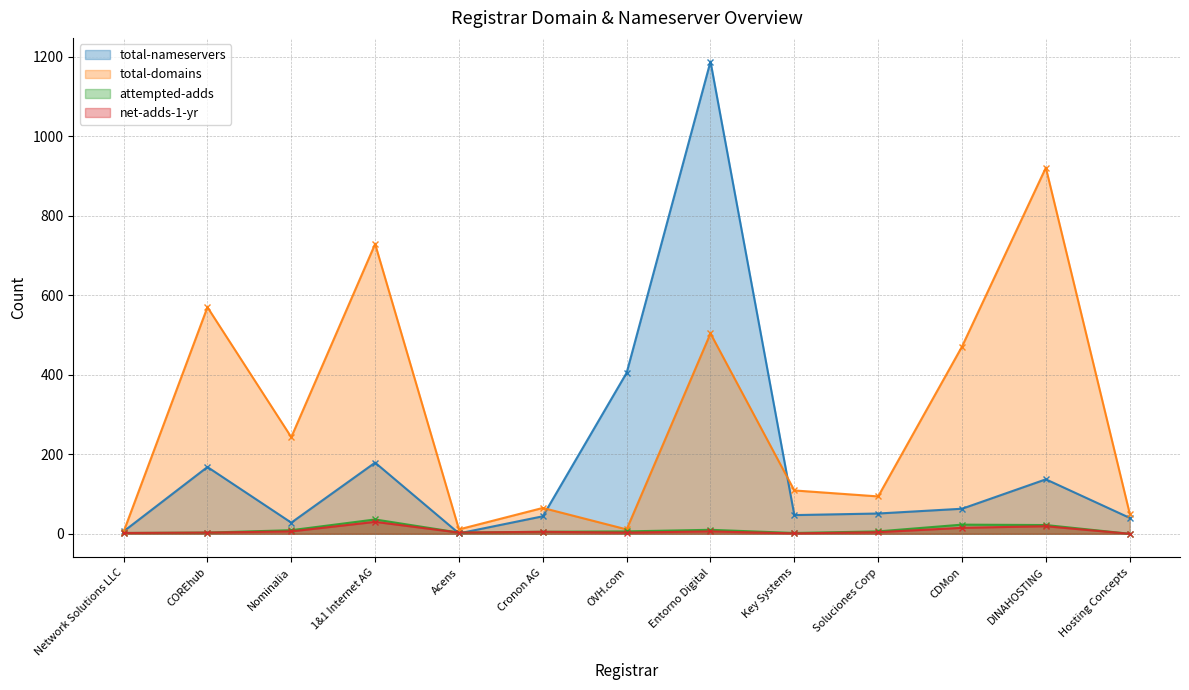

Which series has the largest range (max minus min)?

total-nameservers